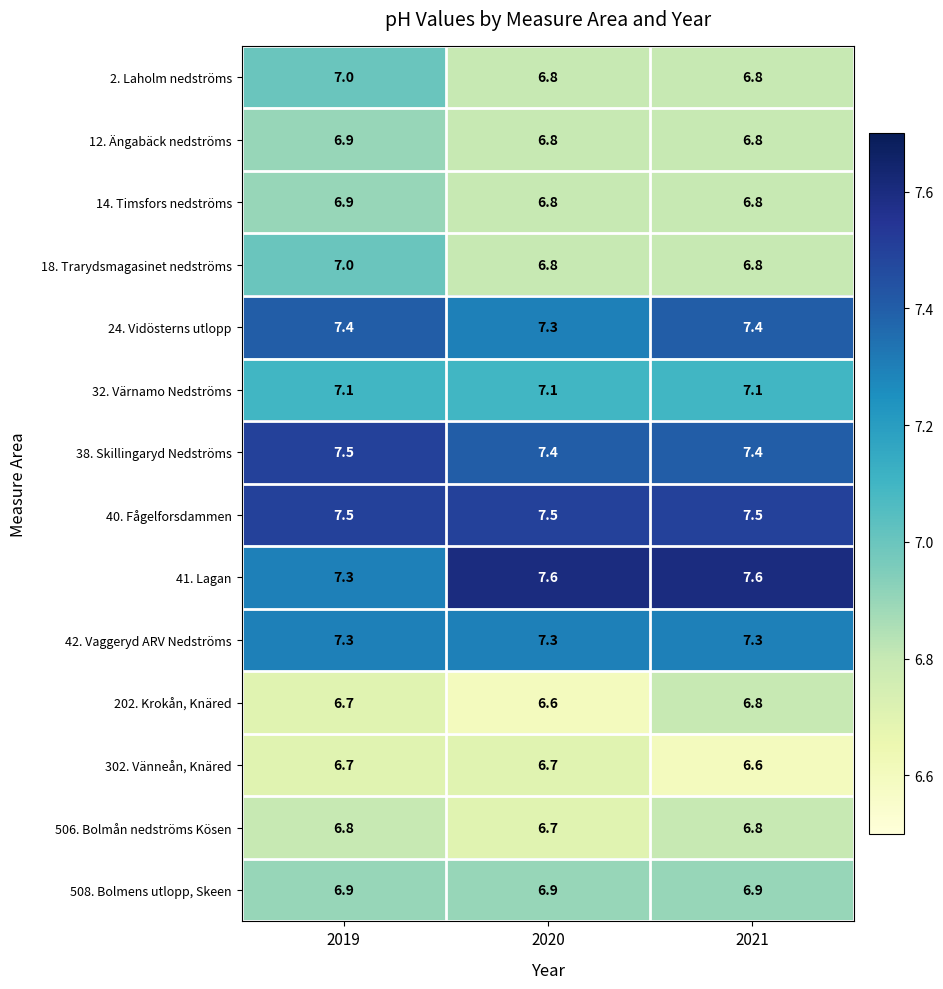

Count the 14. Timsfors nedströms values in the range 6 to 7.

3